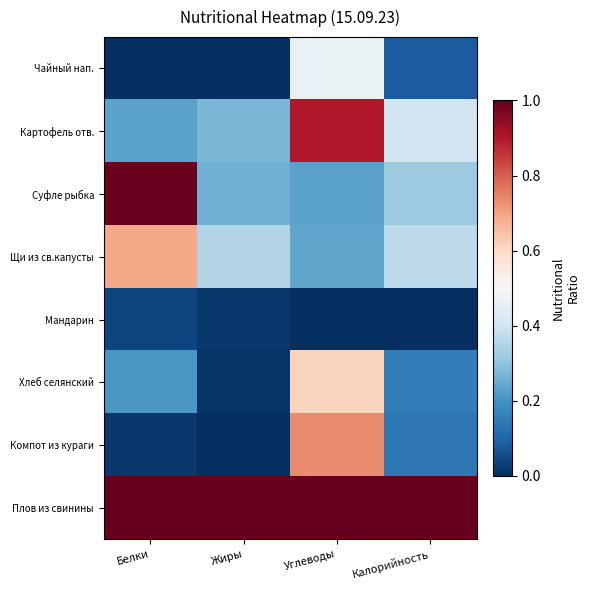

Which category has the lowest value across all series?

Жиры